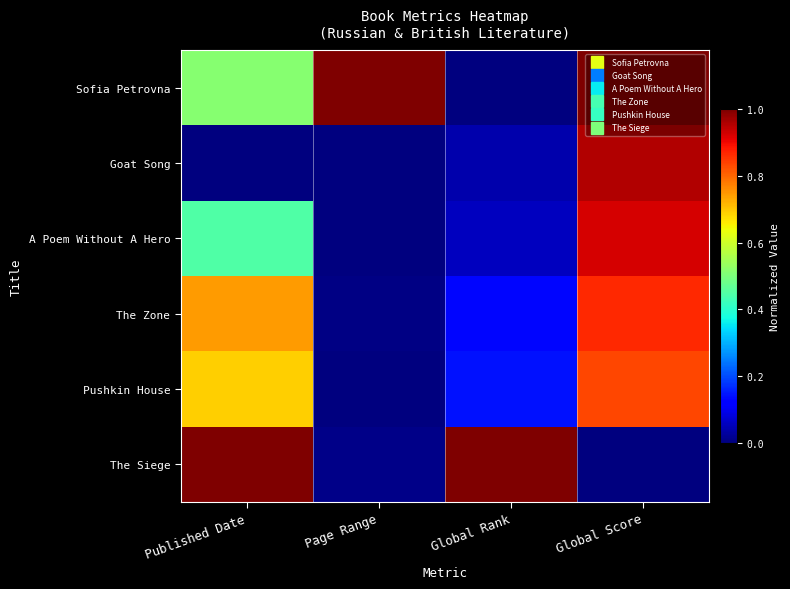

At which category is the sum across all series the highest?

Global Score